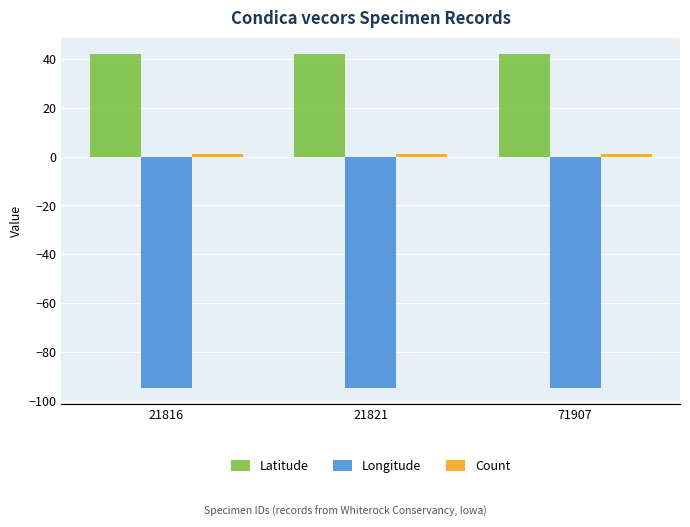

What is the sum of all Latitude values?

125.4